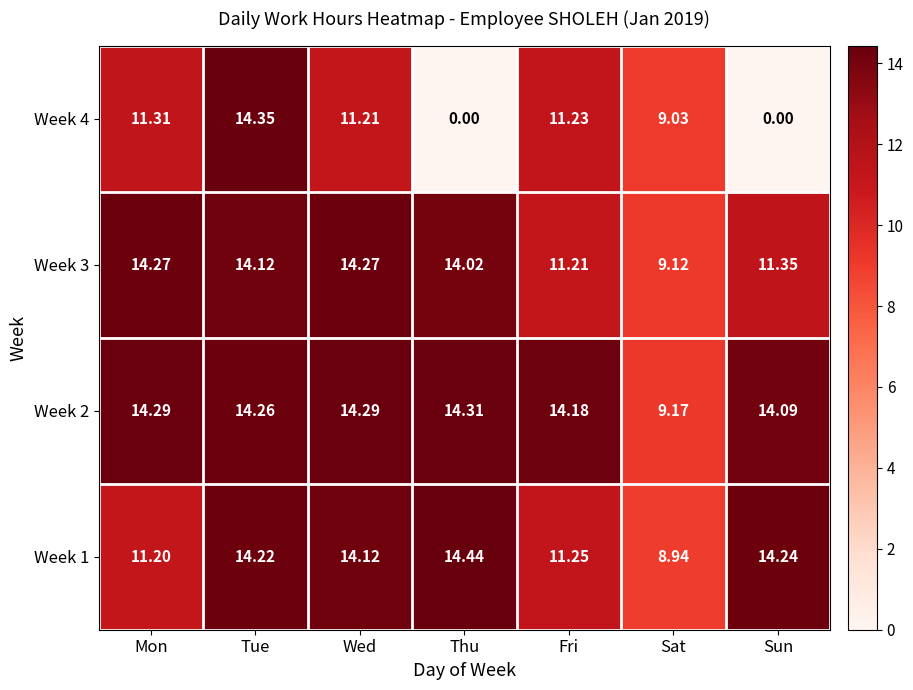

At which category is the sum across all series the highest?

Tue